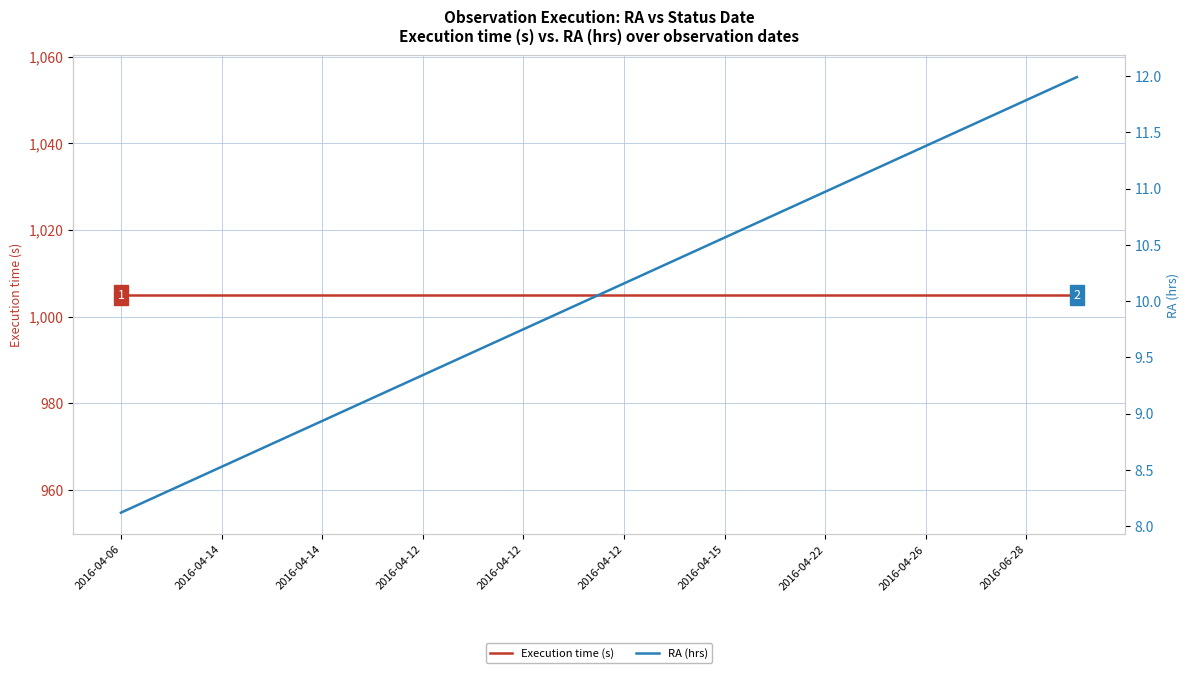

True or false: Execution time (s) has a value of 1005.0 at 2016-04-26.

True